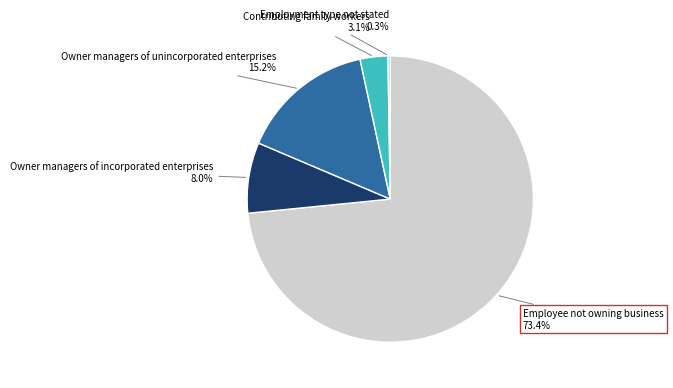

Do Owner managers of unincorporated enterprises and Contributing family workers together represent more than half of the pie?

No